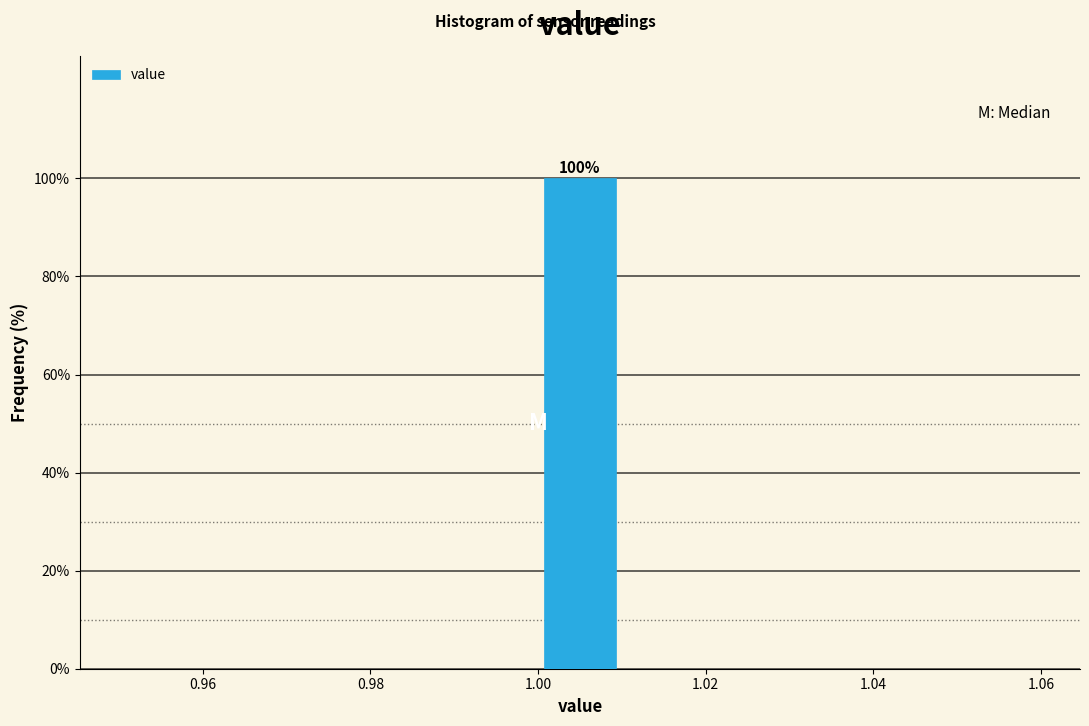

Which range on the x-axis has the tallest bar?

1.00 to 1.01